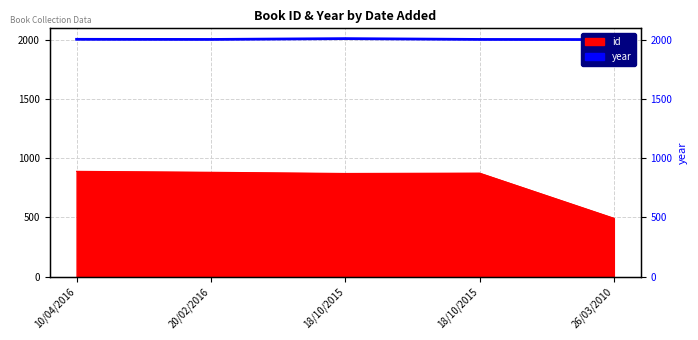

Rank the categories by year value from highest to lowest.

18/10/2015, 10/04/2016, 20/02/2016, 18/10/2015, 26/03/2010